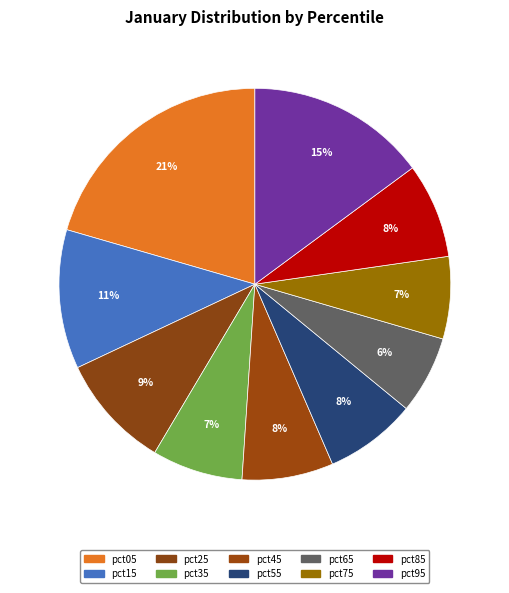

To the nearest percent, what is the average slice percentage?

10%